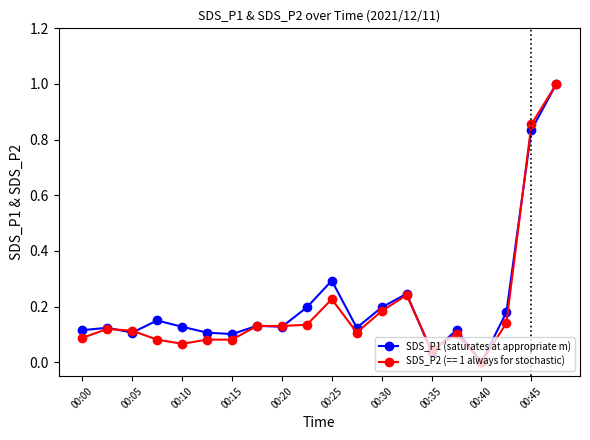

What is the maximum value shown in the chart?

1.0